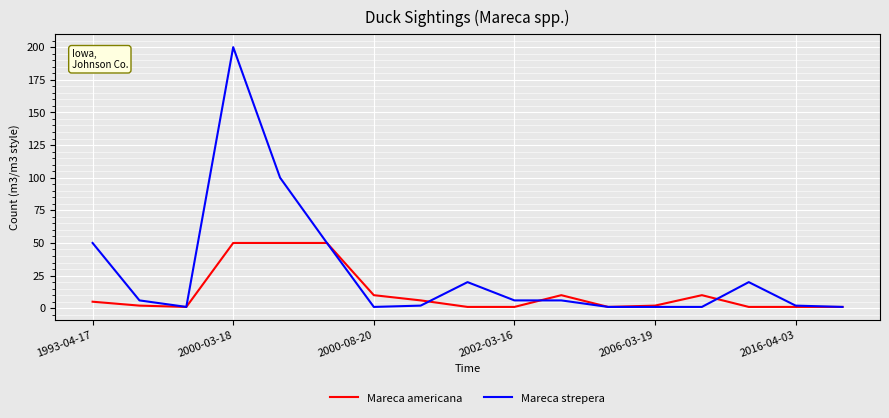

Which series has the largest total across all categories?

Mareca strepera